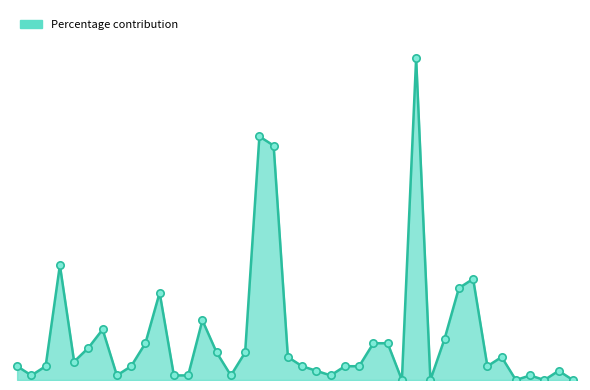

Does the chart have visible grid lines?

No